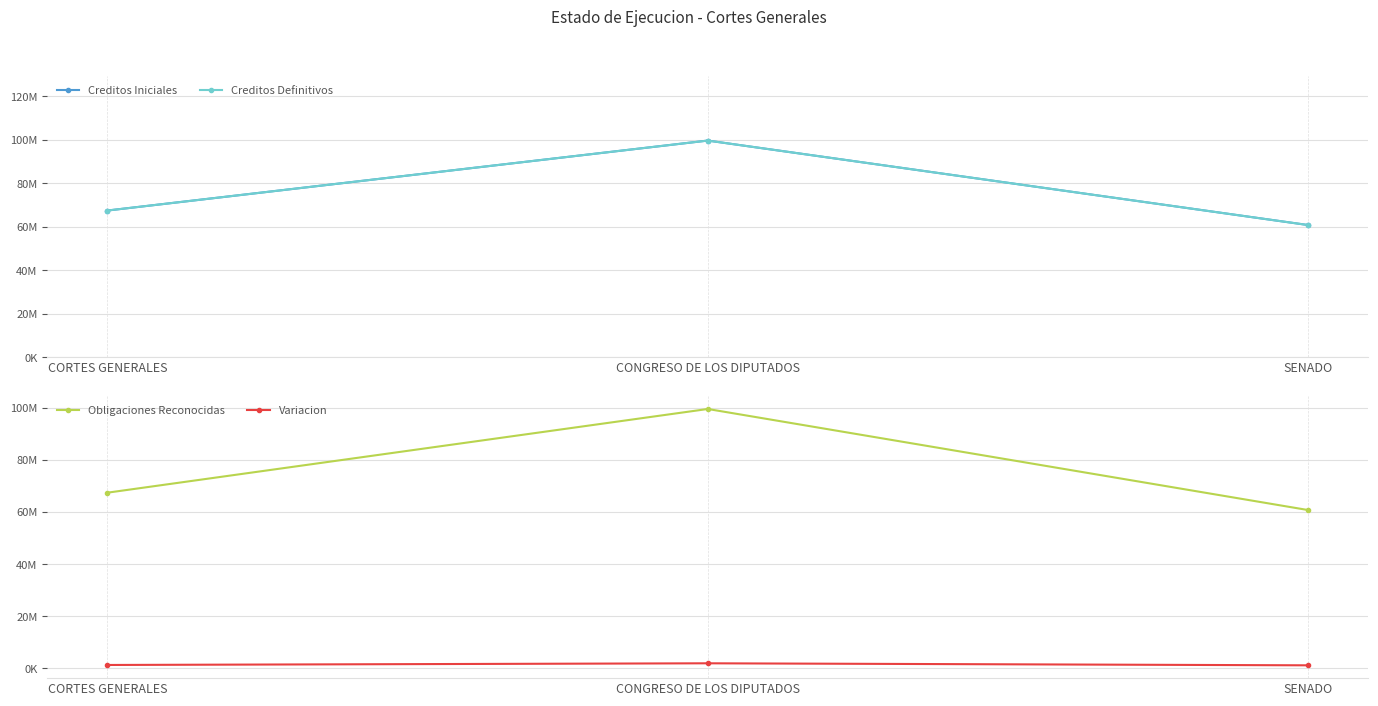

Reading left to right, what are all the values shown in this chart?

Creditos Iniciales: CORTES GENERALES=67518890.0	CONGRESO DE LOS DIPUTADOS=99678420.0	SENADO=60846060.0
Creditos Definitivos: CORTES GENERALES=67518890.0	CONGRESO DE LOS DIPUTADOS=99678420.0	SENADO=60846060.0
Obligaciones Reconocidas: CORTES GENERALES=67518890.0	CONGRESO DE LOS DIPUTADOS=99678420.0	SENADO=60846060.0
Variacion: CORTES GENERALES=1350377.8	CONGRESO DE LOS DIPUTADOS=1993568.4	SENADO=1216921.2